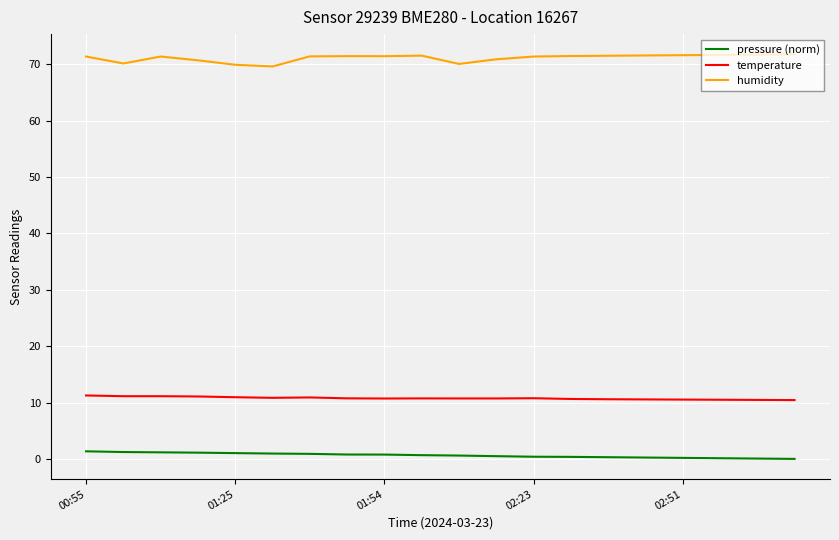

What is the maximum value shown in the chart?

71.8